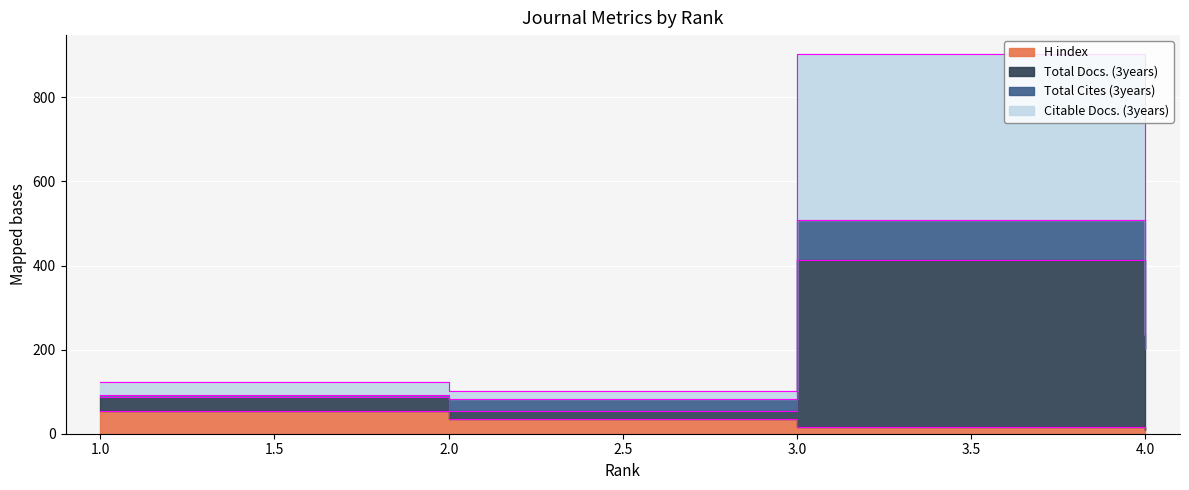

Is the value of Citable Docs. (3years) at 4 greater than the value of H index at 1?

Yes